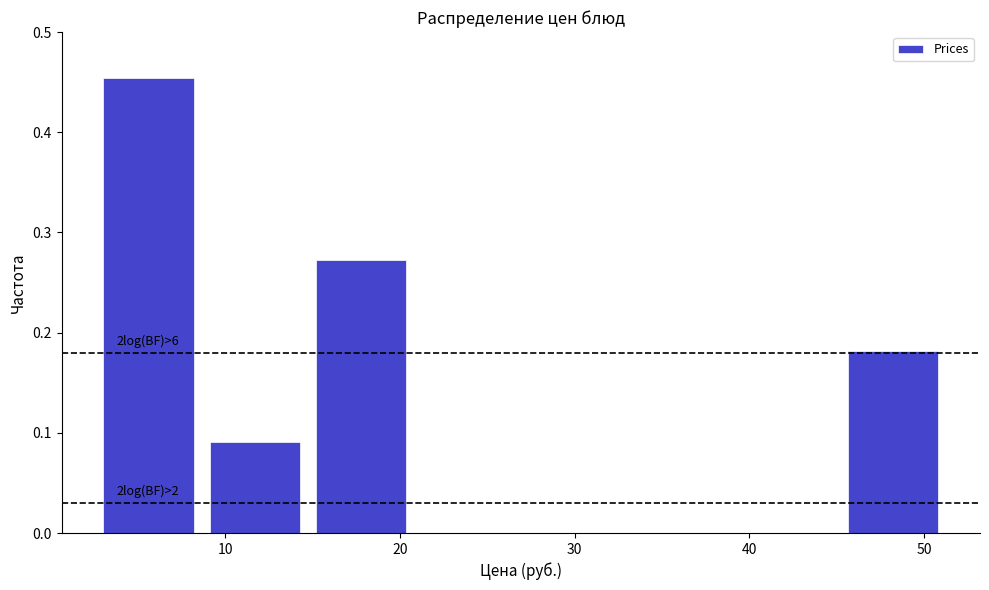

Over which range of the x-axis is the bar tallest?

3 to 9